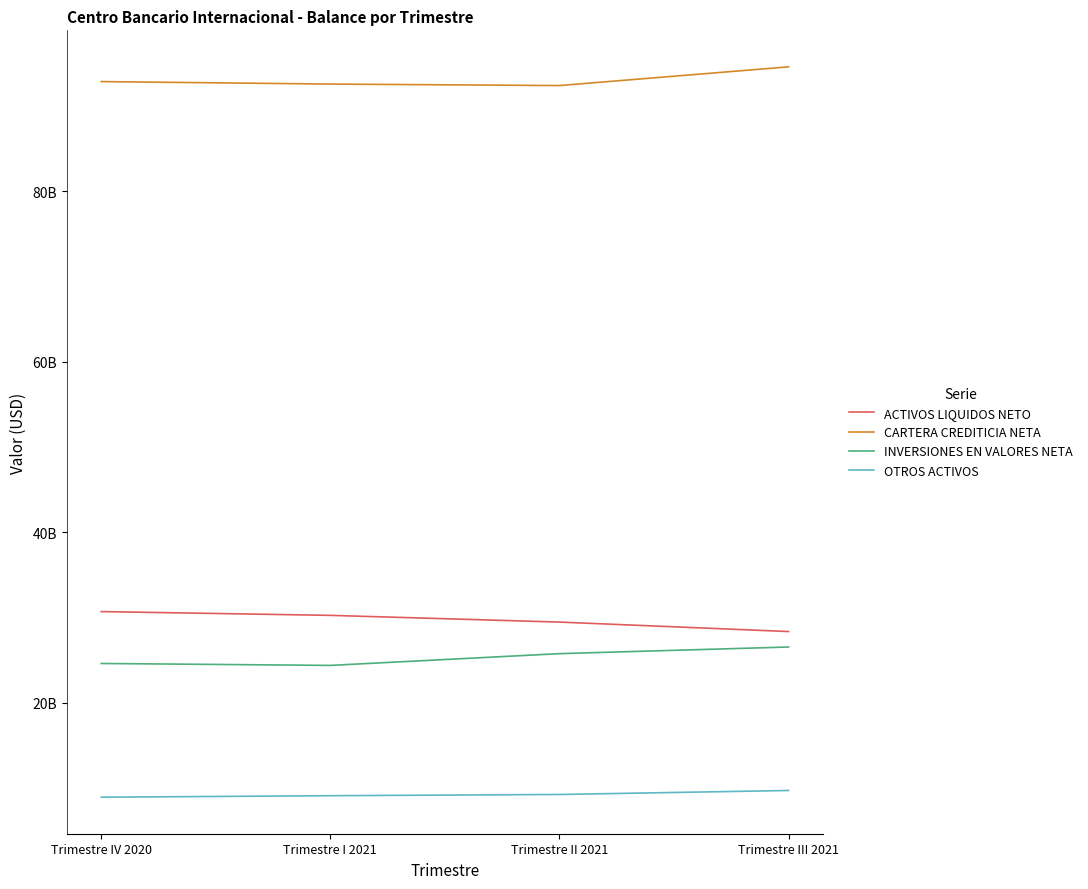

Does the chart display data point markers on the line(s)?

No